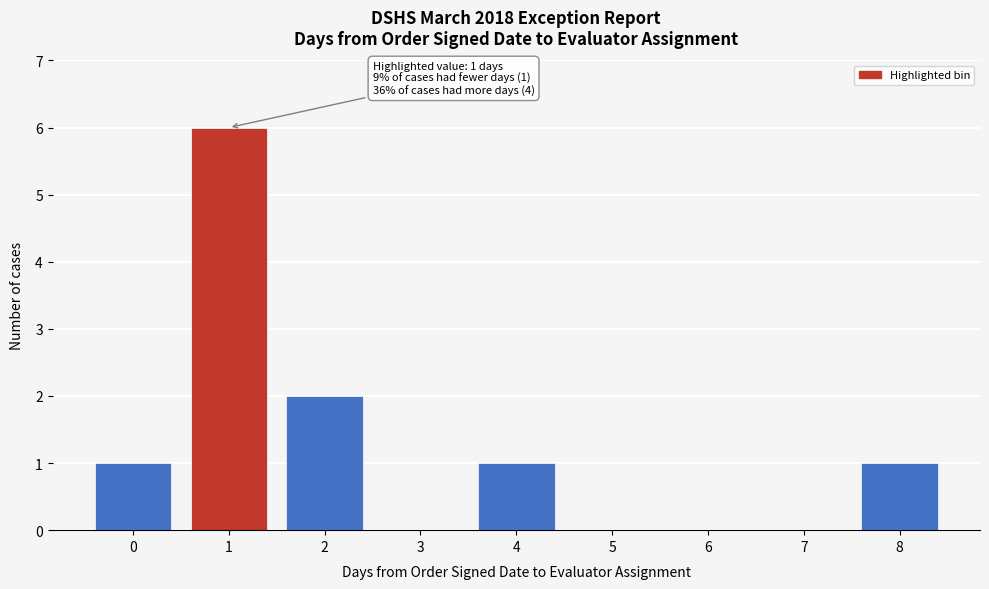

Which range on the x-axis has the tallest bar?

0.5 to 1.5